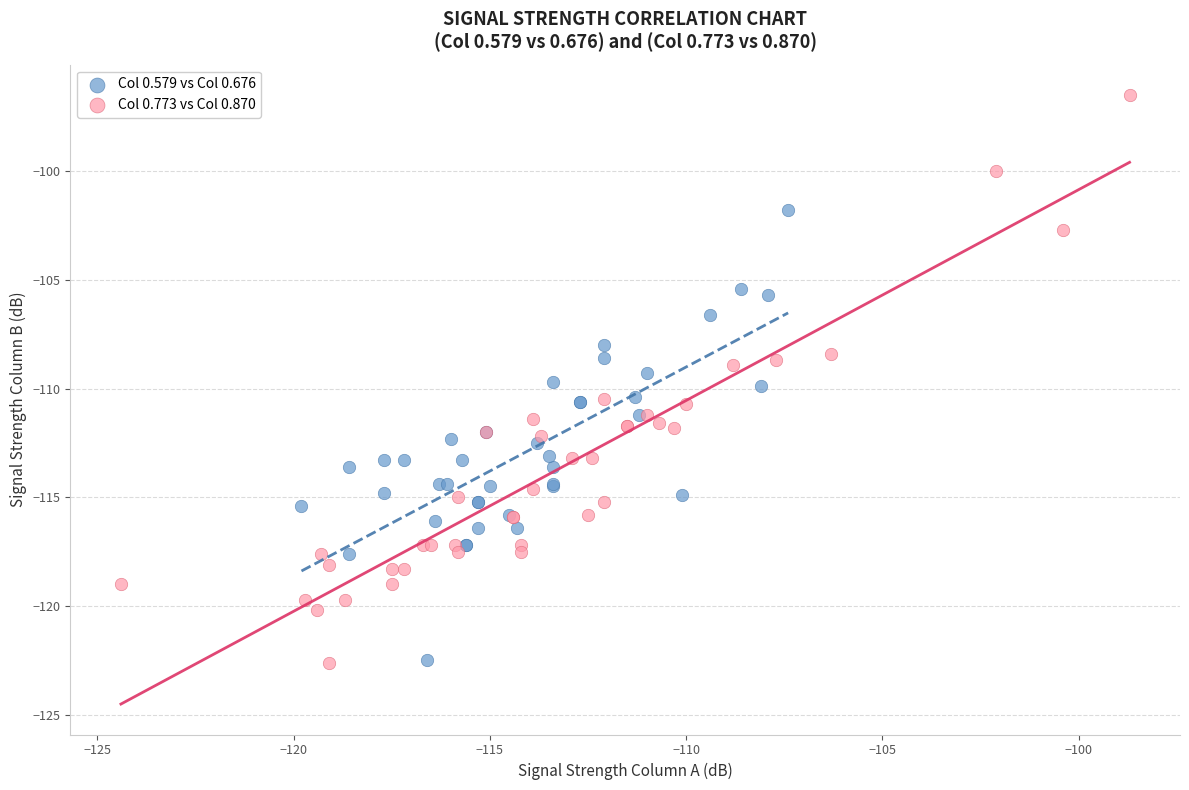

What are all the series names shown in the legend?

Col 0.579 vs Col 0.676, Col 0.773 vs Col 0.870